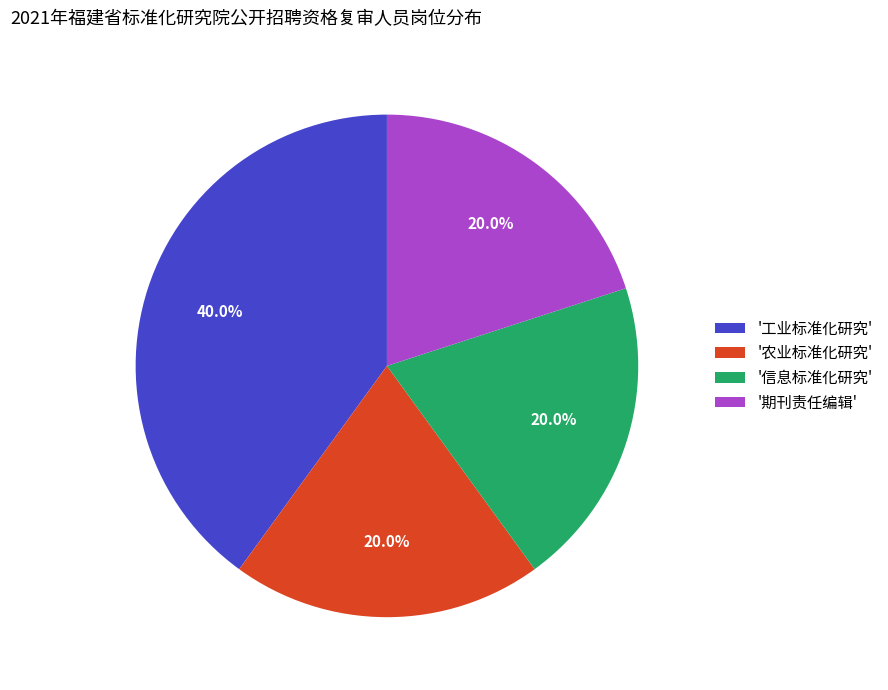

Does '期刊责任编辑' account for over 50% of the chart?

No